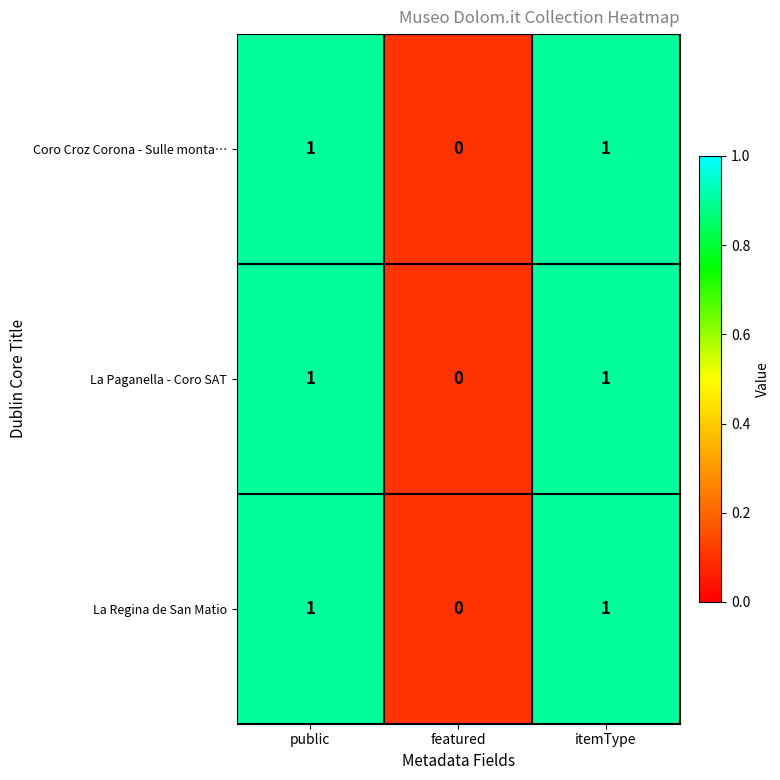

Is the value of La Regina de San Matio at featured greater than the value of Coro Croz Corona - Sulle monta… at itemType?

No